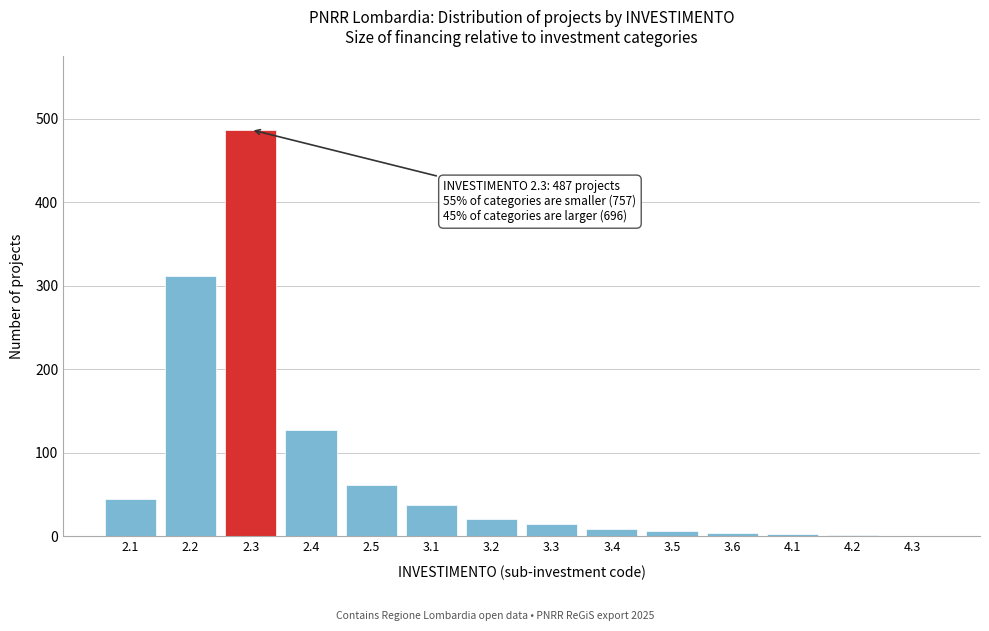

What is the sum of all values?

1133